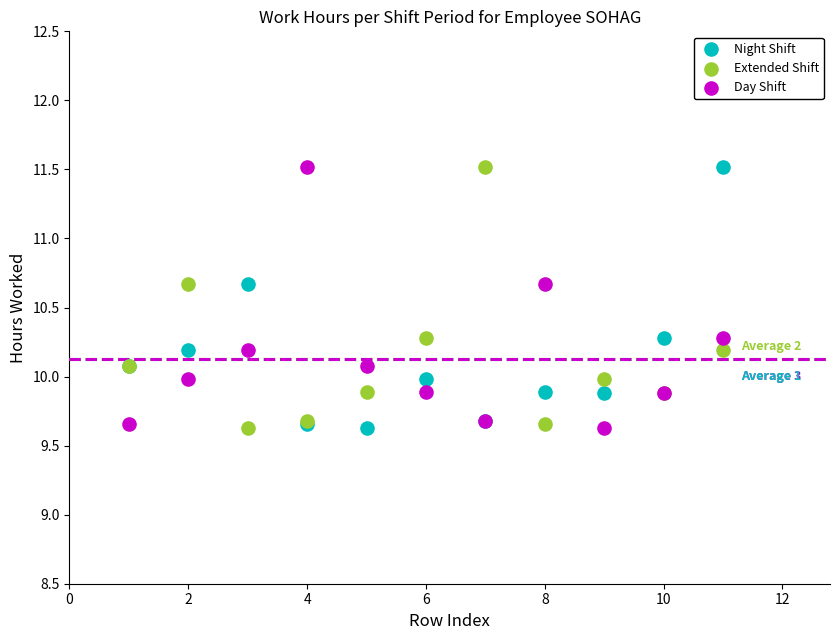

What are all the series names shown in the legend?

Night Shift, Extended Shift, Day Shift